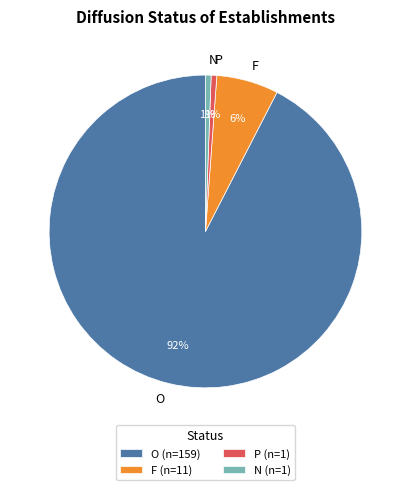

Do N and P together represent more than half of the pie?

No